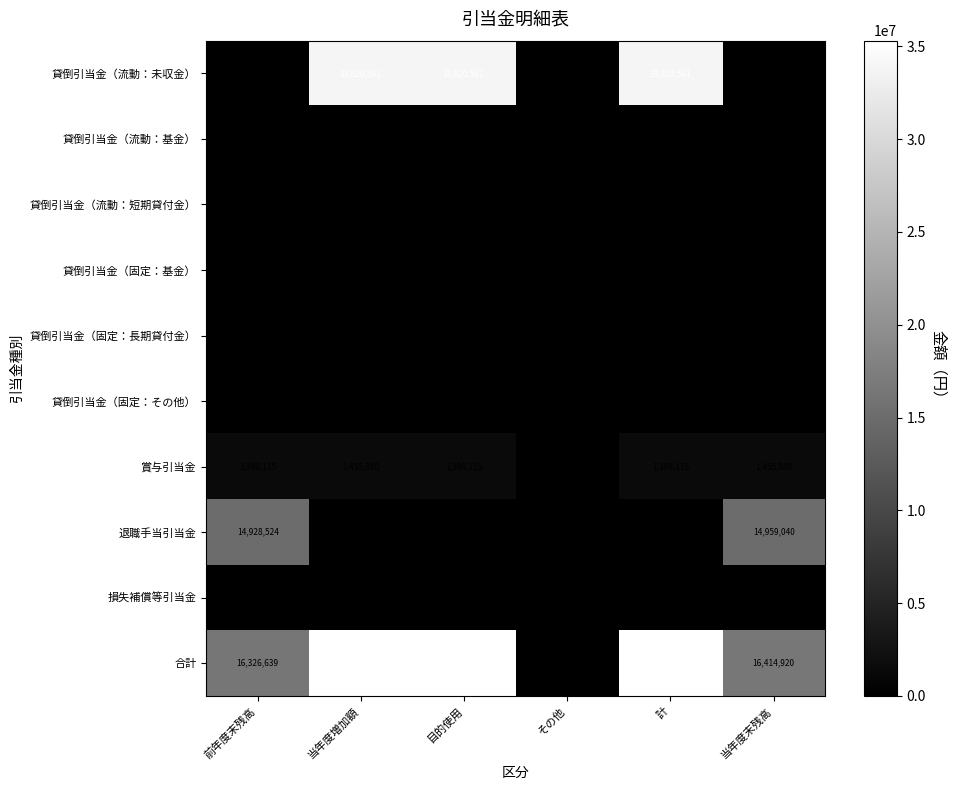

True or false: 退職手当引当金 has a value of 7503 at 当年度増加額.

False